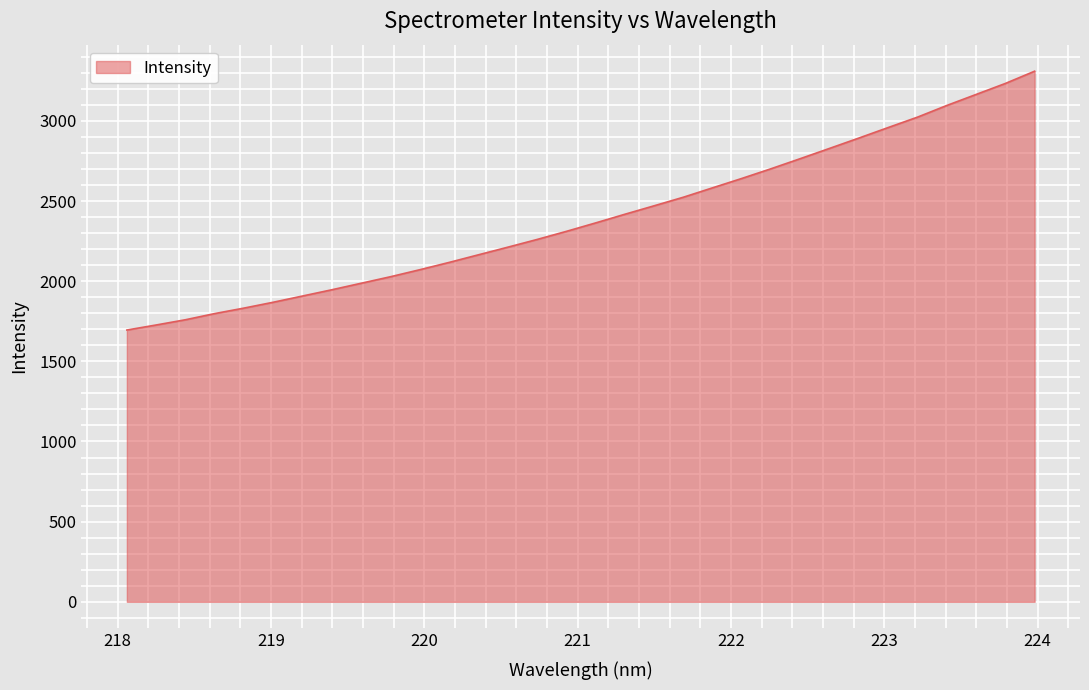

What is the greatest value displayed?

3309.7